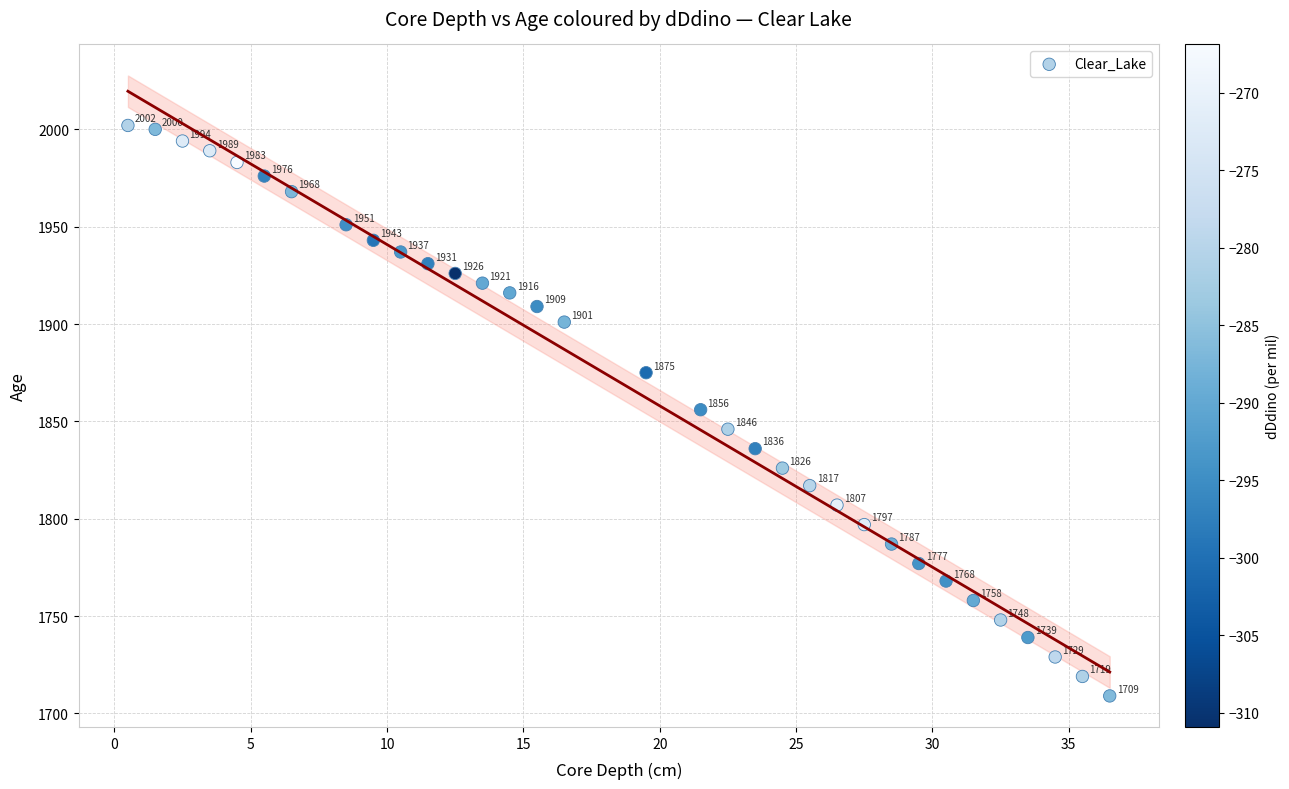

What is the range of Y values (max minus min)?

293